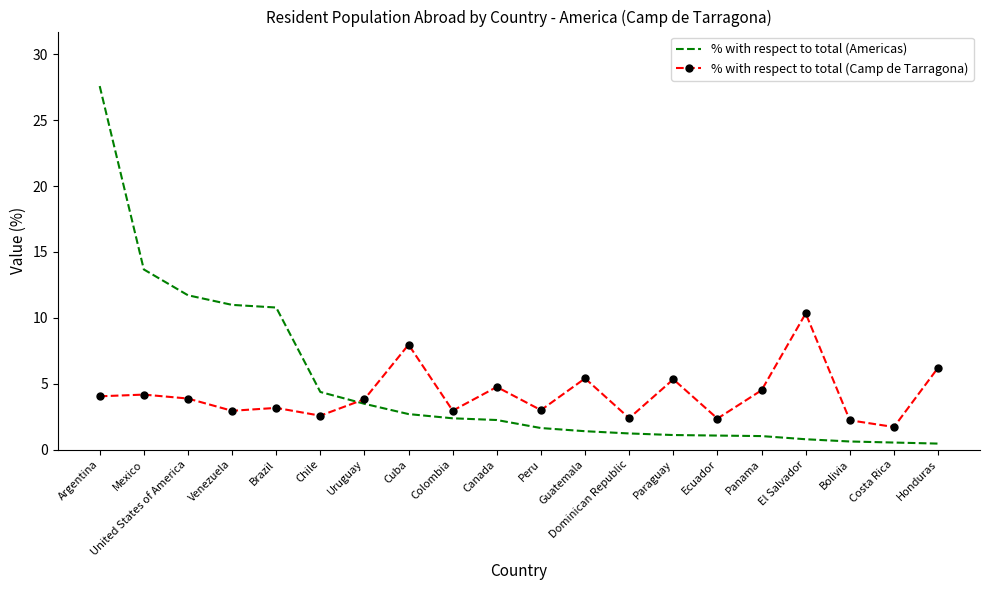

True or false: % with respect to total (Americas) and % with respect to total (Camp de Tarragona) intersect in this chart.

True